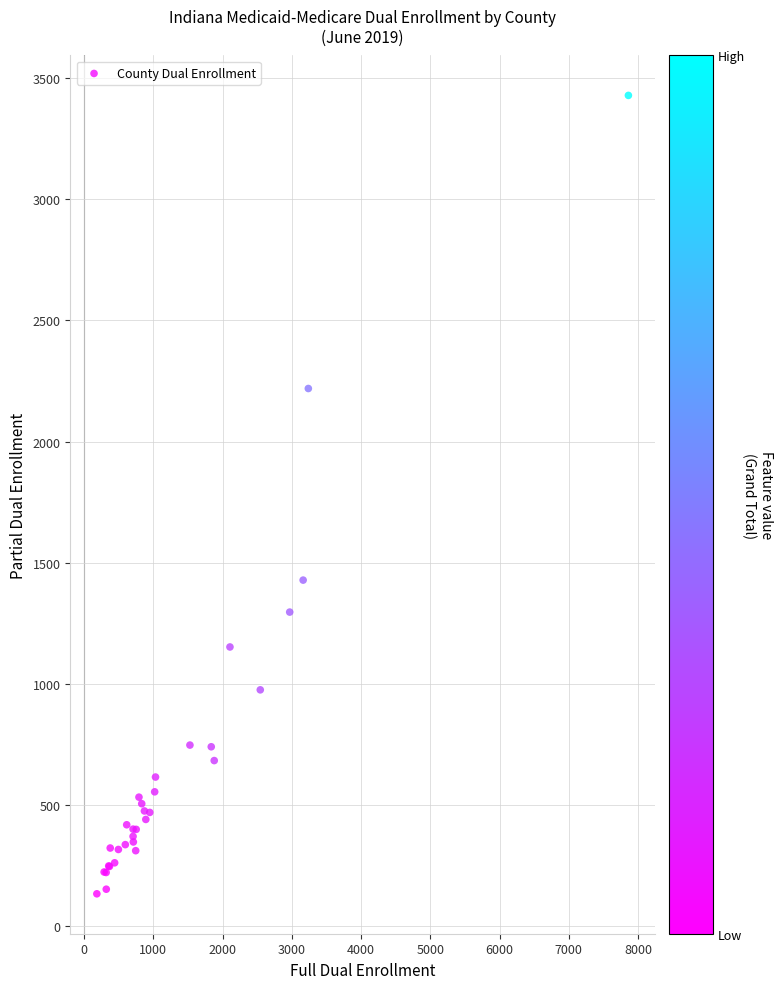

What Y value in the scatter plot is closest to 1781?

1428